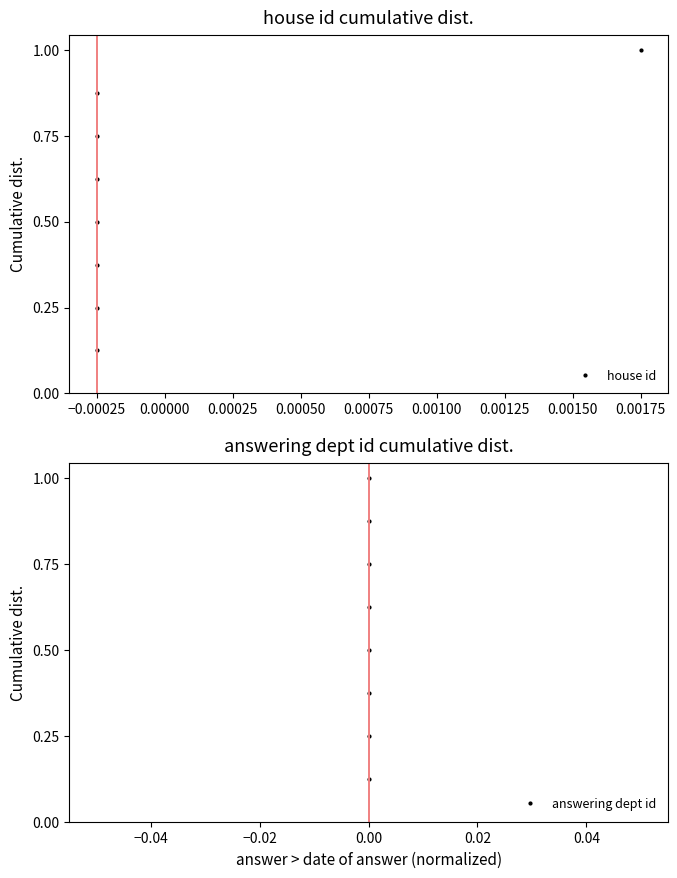

True or false: answering dept id and house id intersect in this chart.

False